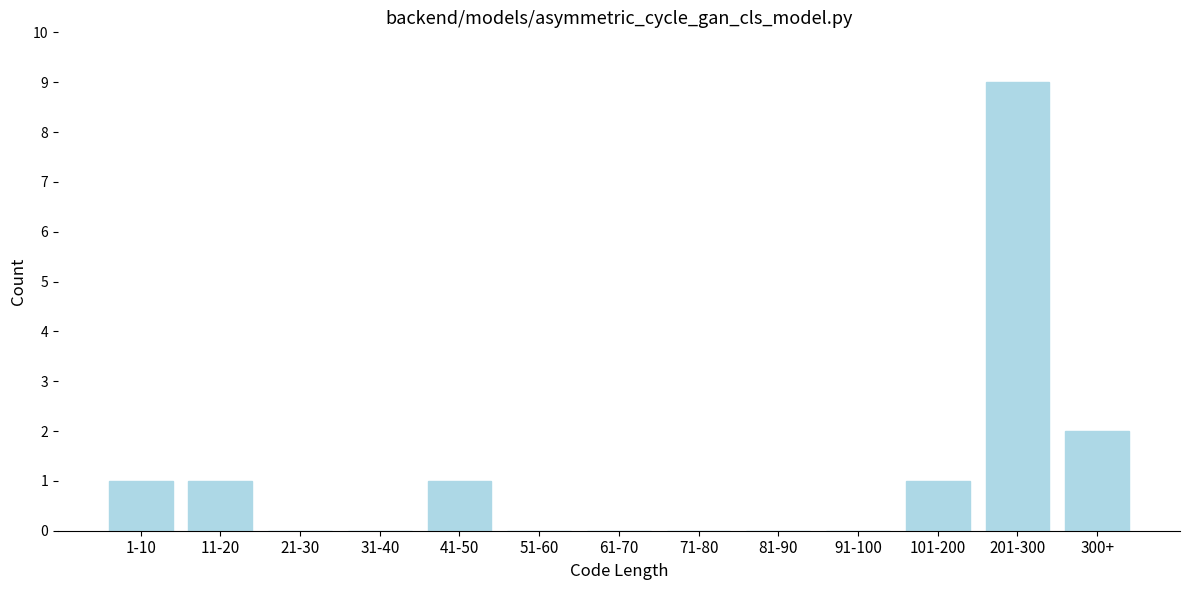

Reading right to left, list all the values displayed in this chart.

300+=2	201-300=9	101-200=1	91-100=0	81-90=0	71-80=0	61-70=0	51-60=0	41-50=1	31-40=0	21-30=0	11-20=1	1-10=1